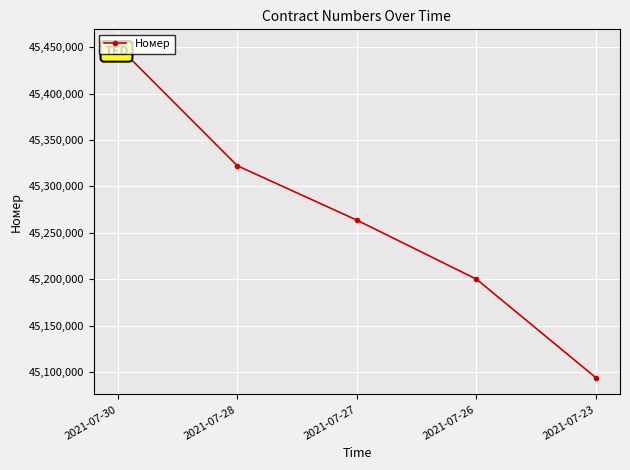

True or false: the data shows 74379394 at 2021-07-23.

False